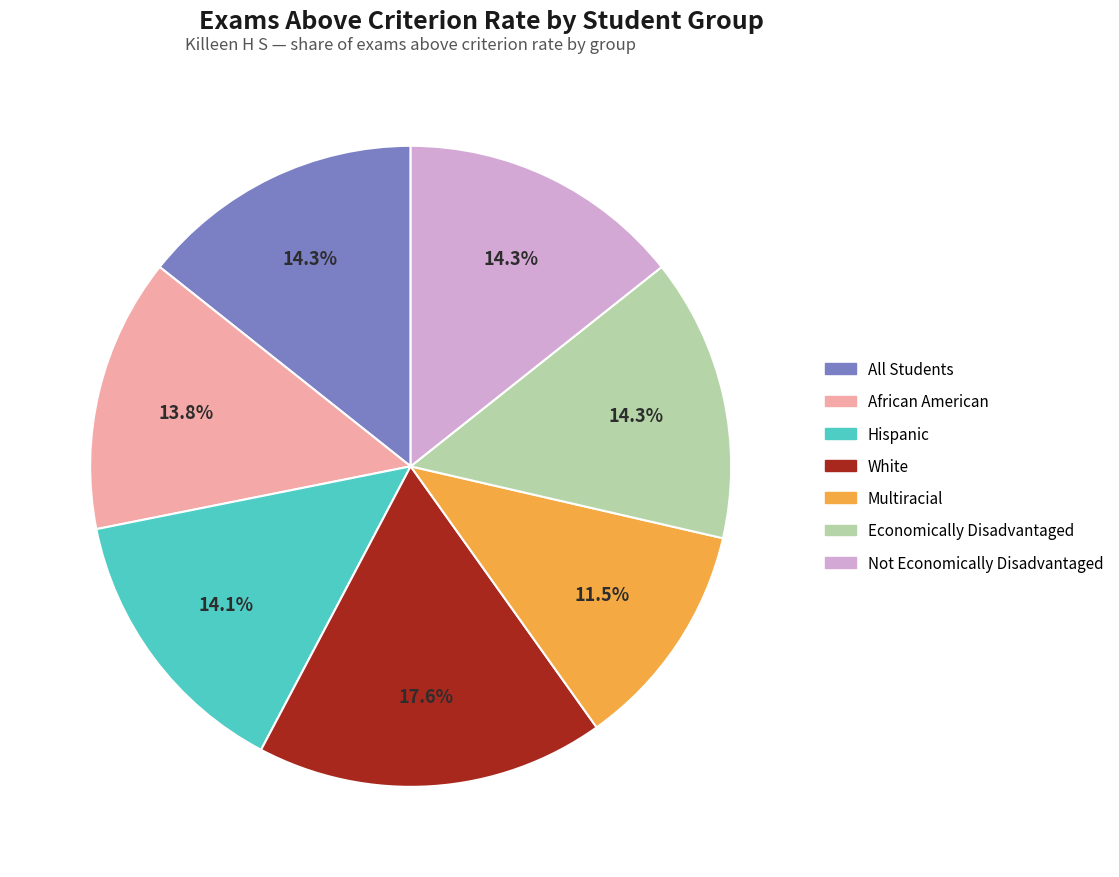

True or false: Multiracial accounts for 1% of the total.

False